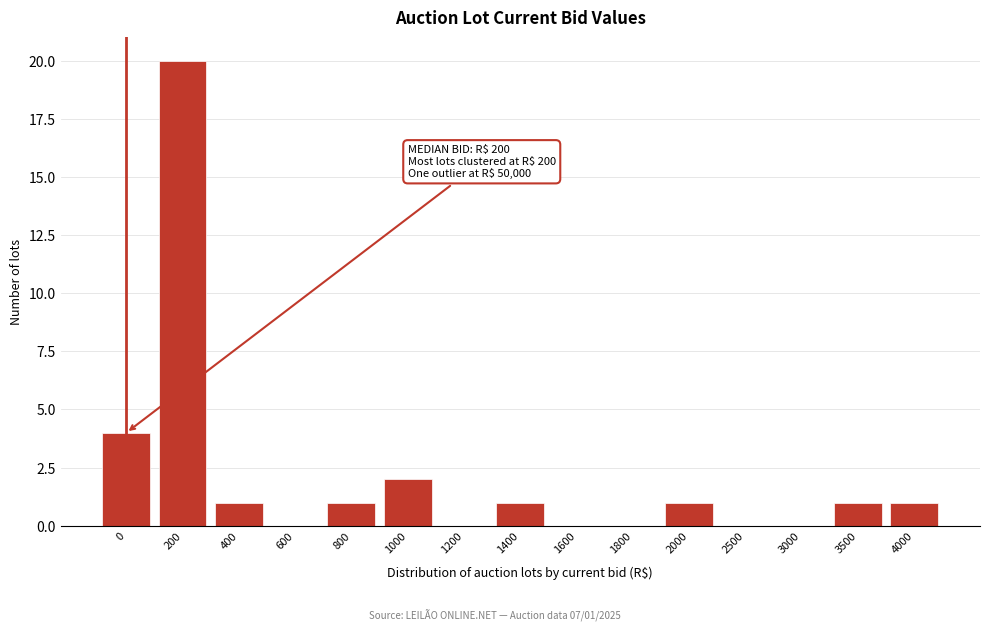

Reading left to right, transcribe all the data shown in this chart.

0=4	200=20	400=1	600=0	800=1	1000=2	1200=0	1400=1	1600=0	1800=0	2000=1	2500=0	3000=0	3500=1	4000=1